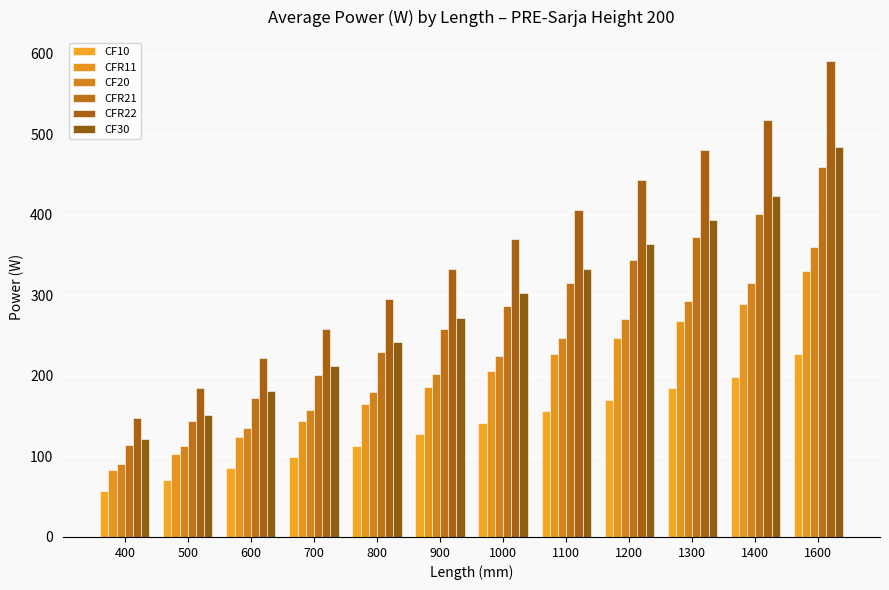

What is the smallest value displayed?

56.8